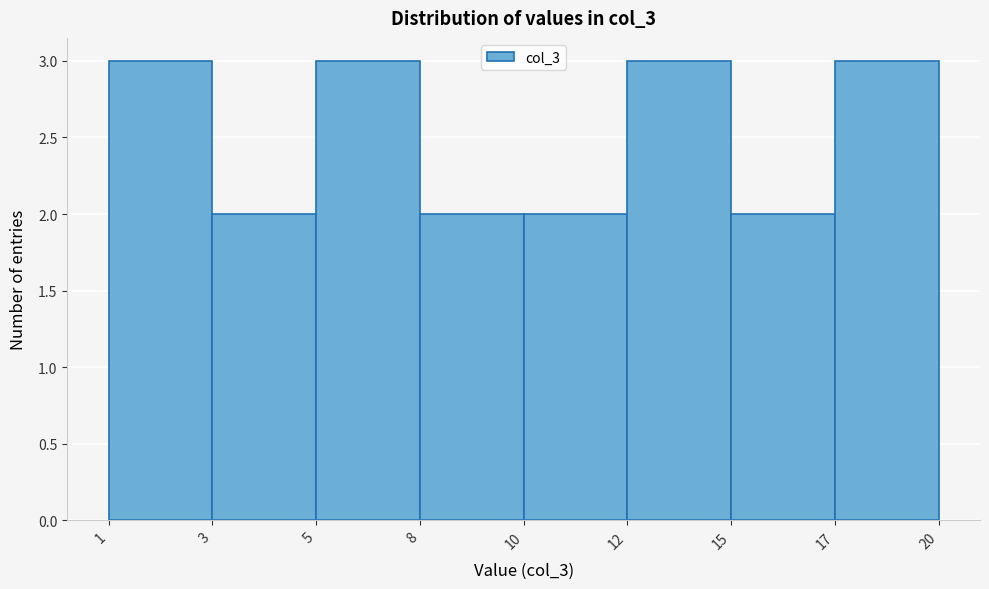

Reading left to right, what are all the values shown in this chart?

3	2	3	2	2	3	2	3